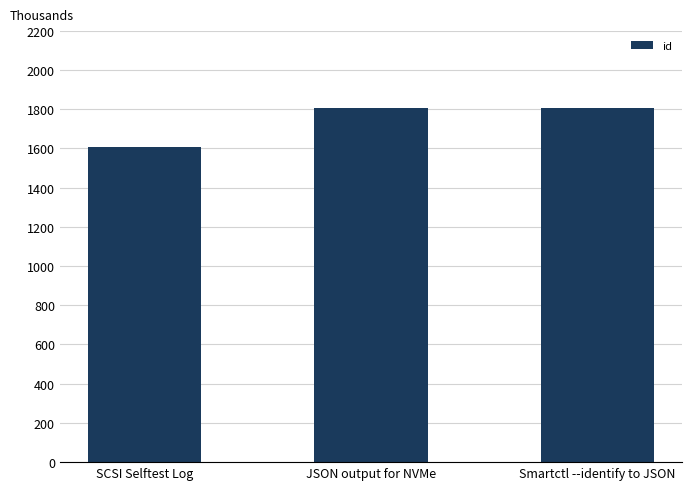

The value at JSON output for NVMe is 512. True or false?

False